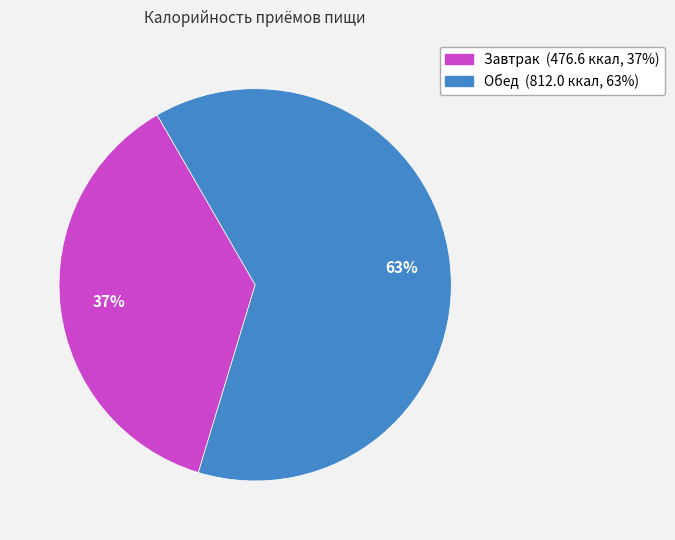

Does Обед account for over 50% of the chart?

Yes